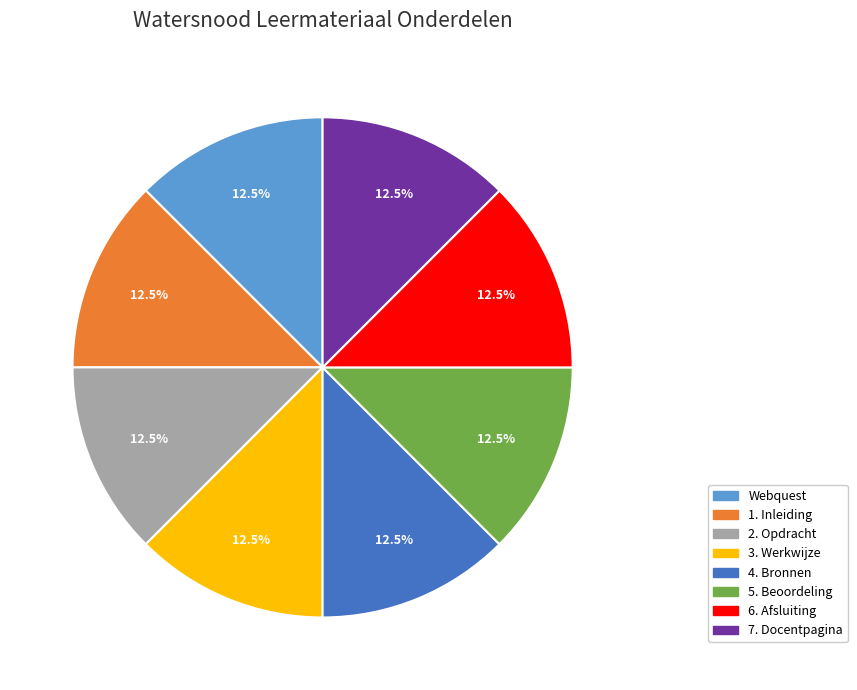

Is 1. Inleiding the majority of the pie?

No